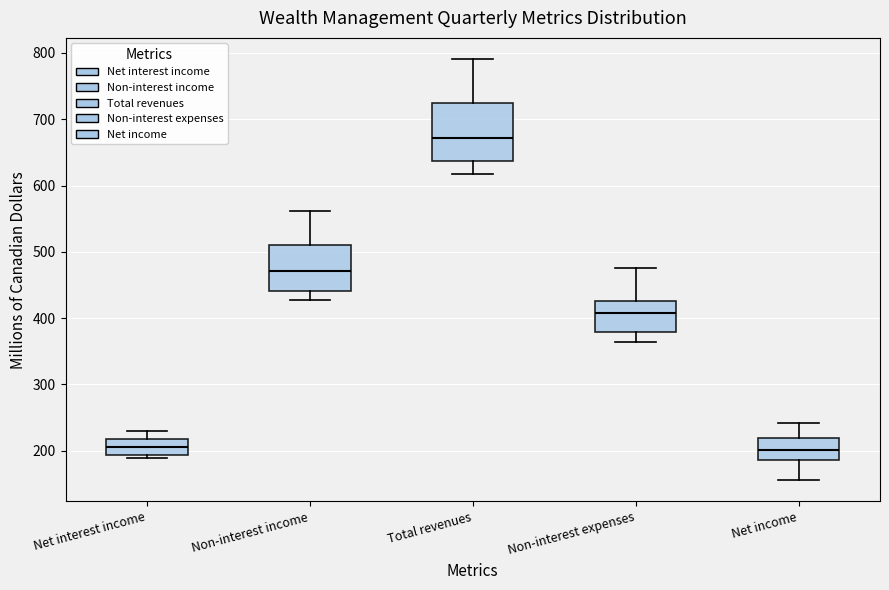

Reading left to right, transcribe this box plot: for each box, give where its median line is, the range the box spans, and where its two whiskers end, as read against the y-axis. The values are not printed on the chart, so give them approximately, as read against the axis.

Net interest income: median 210, box 190 to 220, whiskers 190 (just below the box's lower edge) to 230
Non-interest income: median 470, box 440 to 510, whiskers 430 to 560
Total revenues: median 670, box 640 to 720, whiskers 620 to 790
Non-interest expenses: median 410, box 380 to 430, whiskers 360 to 480
Net income: median 200, box 190 to 220, whiskers 160 to 240